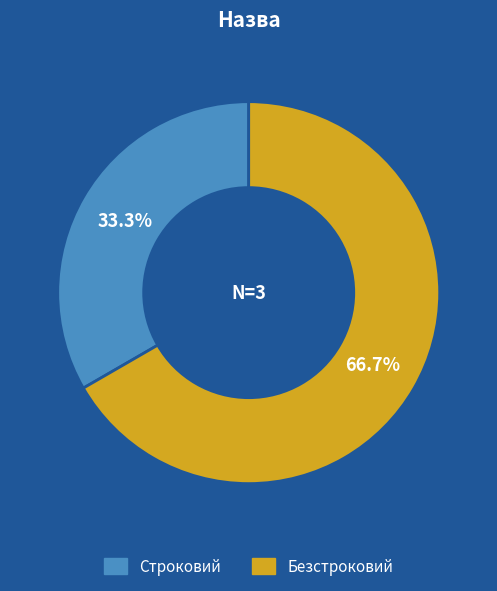

To the nearest percent, what is the difference between the Безстроковий and Строковий slice percentages?

33%